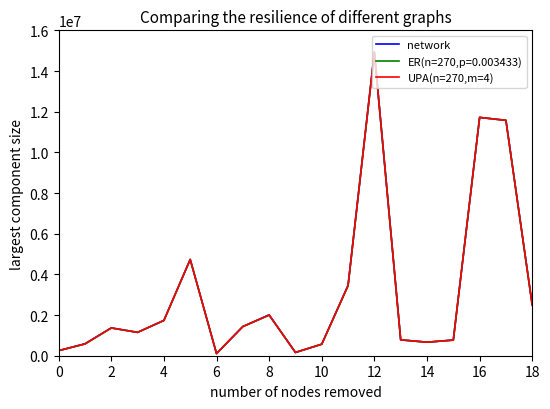

List the series in order of their overall mean, highest first.

network, UPA(n=270,m=4), ER(n=270,p=0.003433)